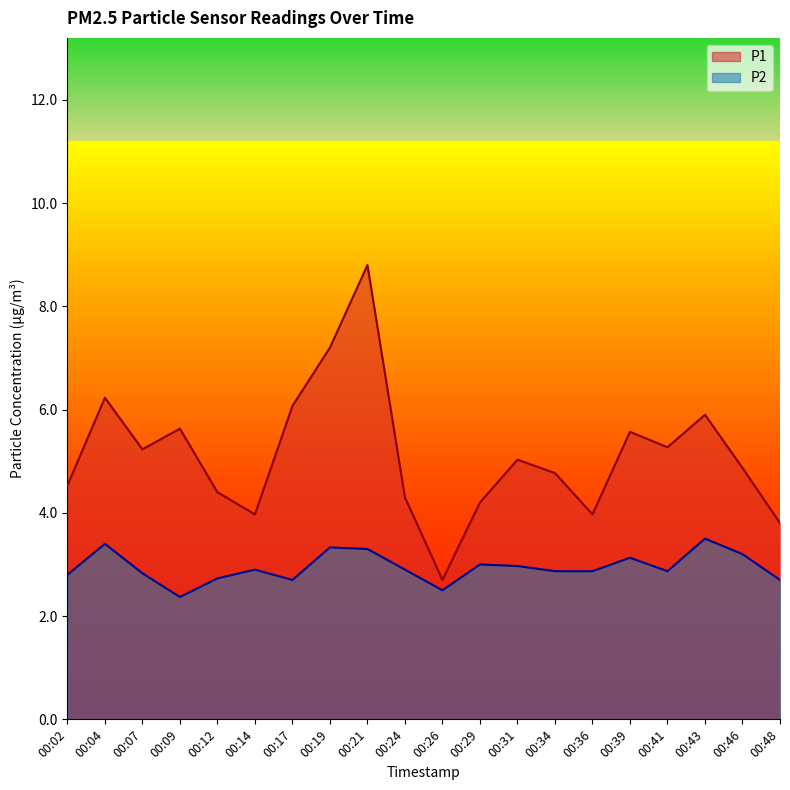

True or false: P2 and P1 cross at least once.

False